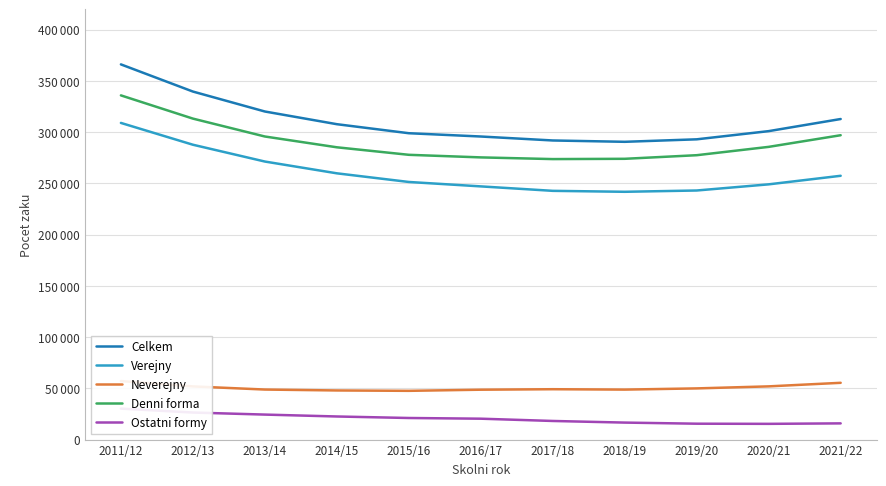

At which category is the sum across all series the highest?

2011/12